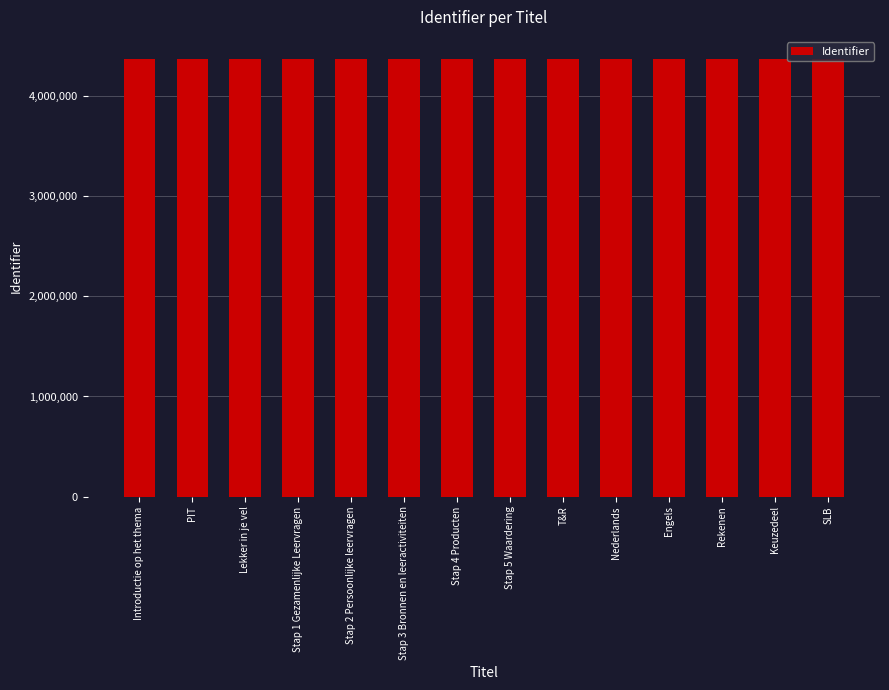

The value at Engels is 2200535. True or false?

False